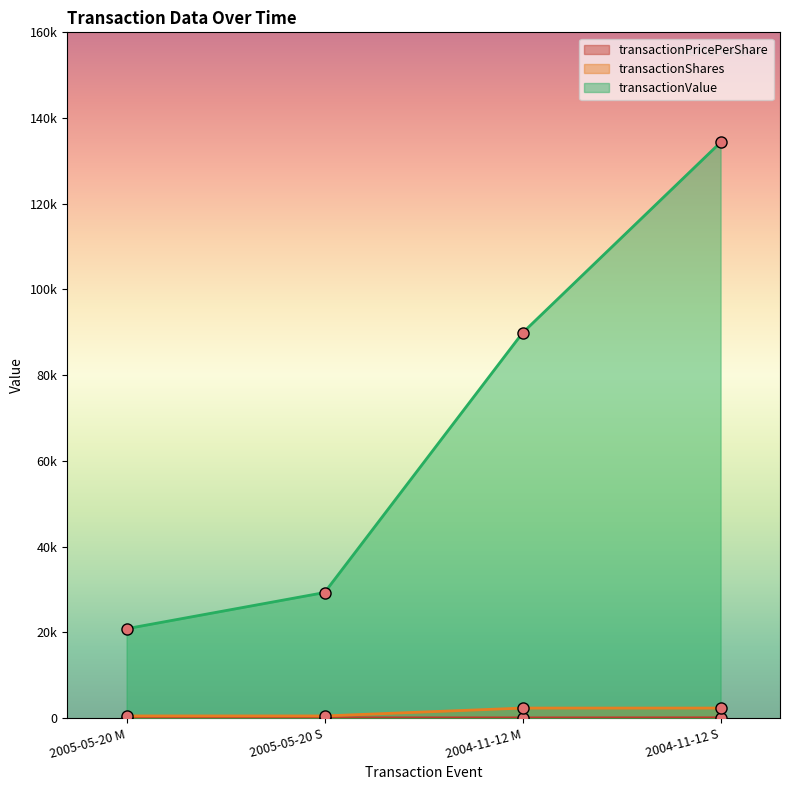

At which category does the chart reach its minimum across all series?

2004-11-12 M